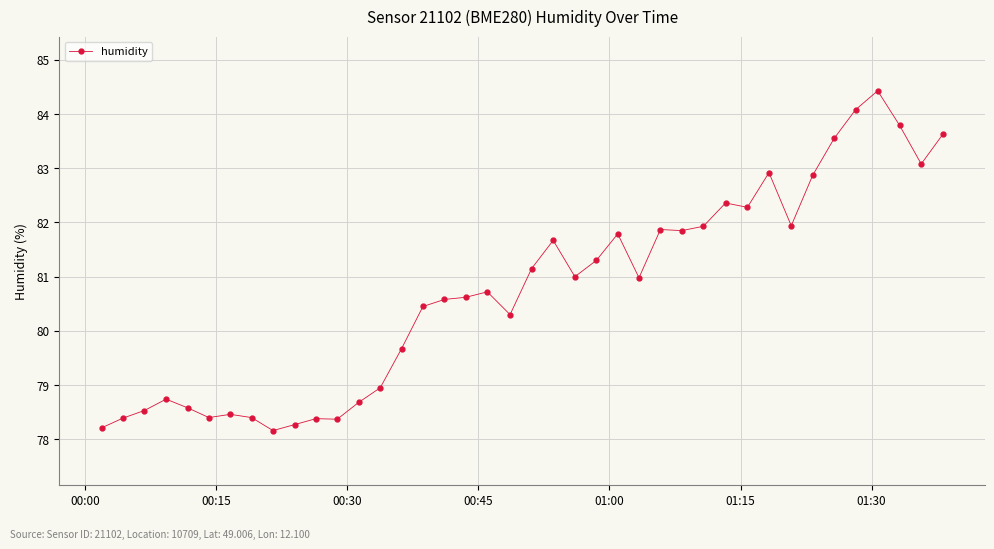

How many data points are less than 80?

15